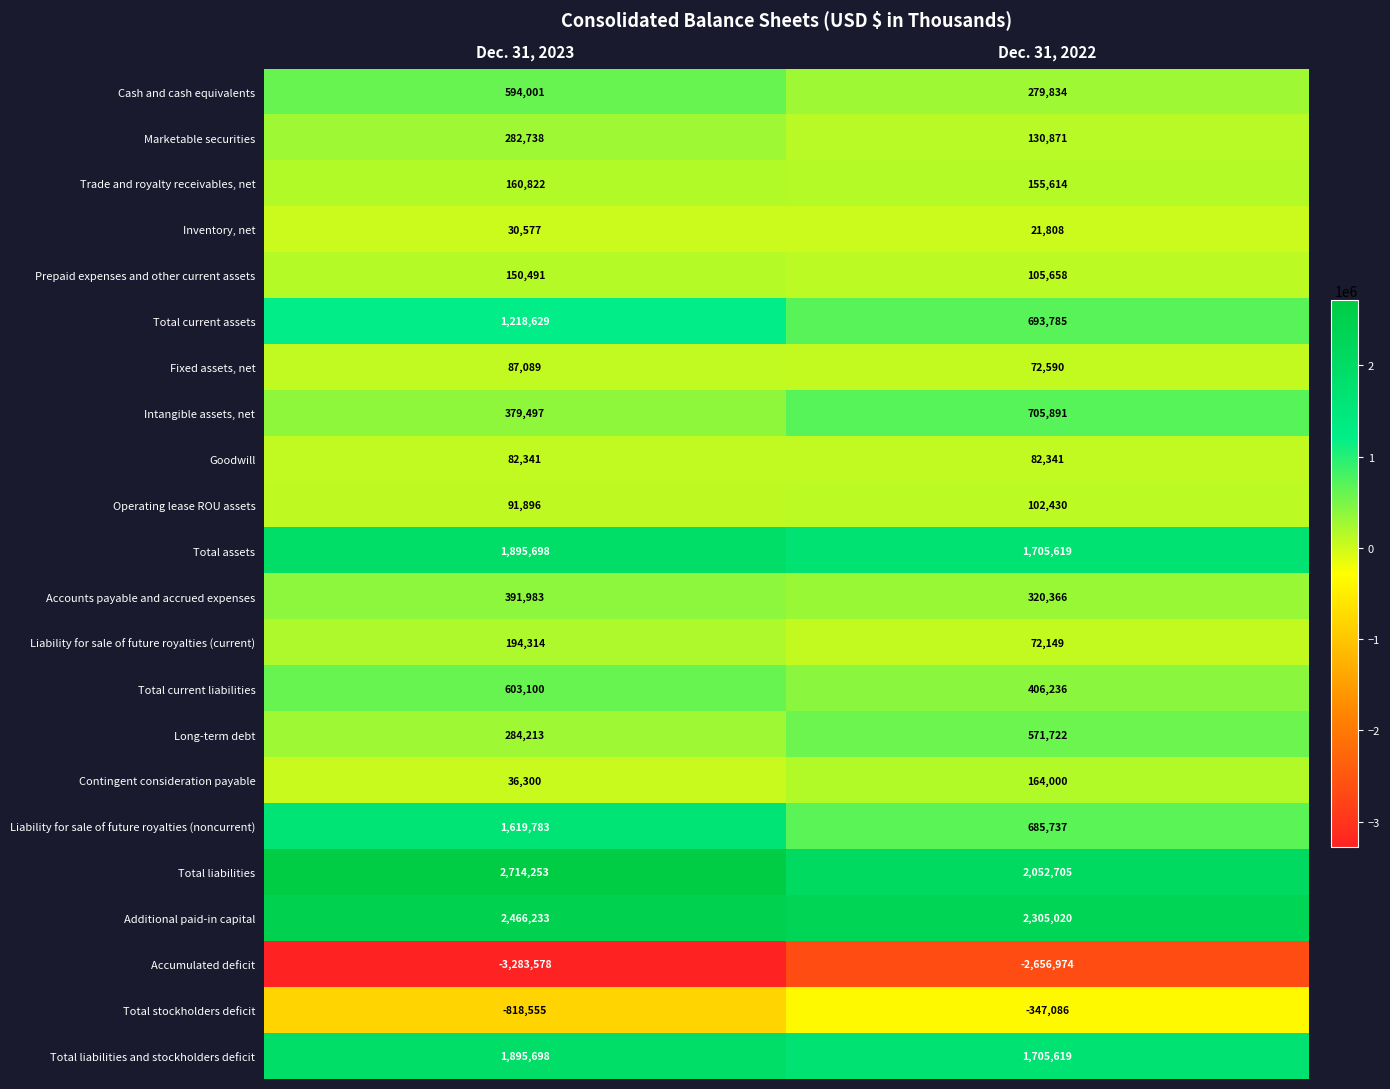

What is the difference between the highest and lowest values at Dec. 31, 2023?

5997831